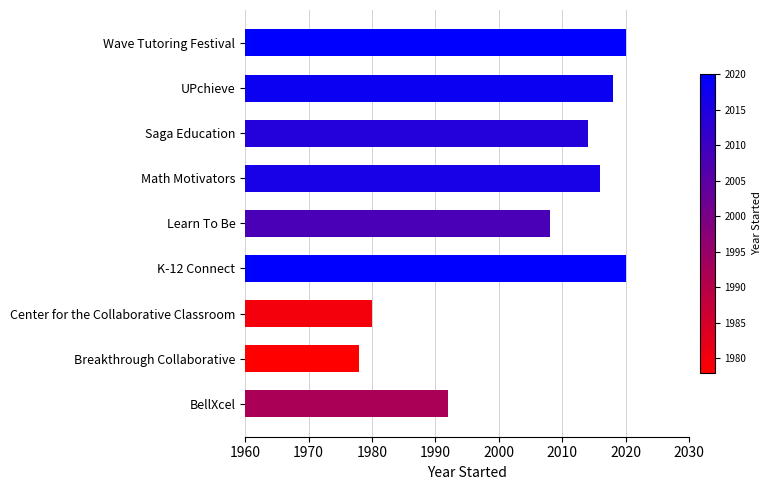

What value does the data have at UPchieve, to the nearest 5?

2020